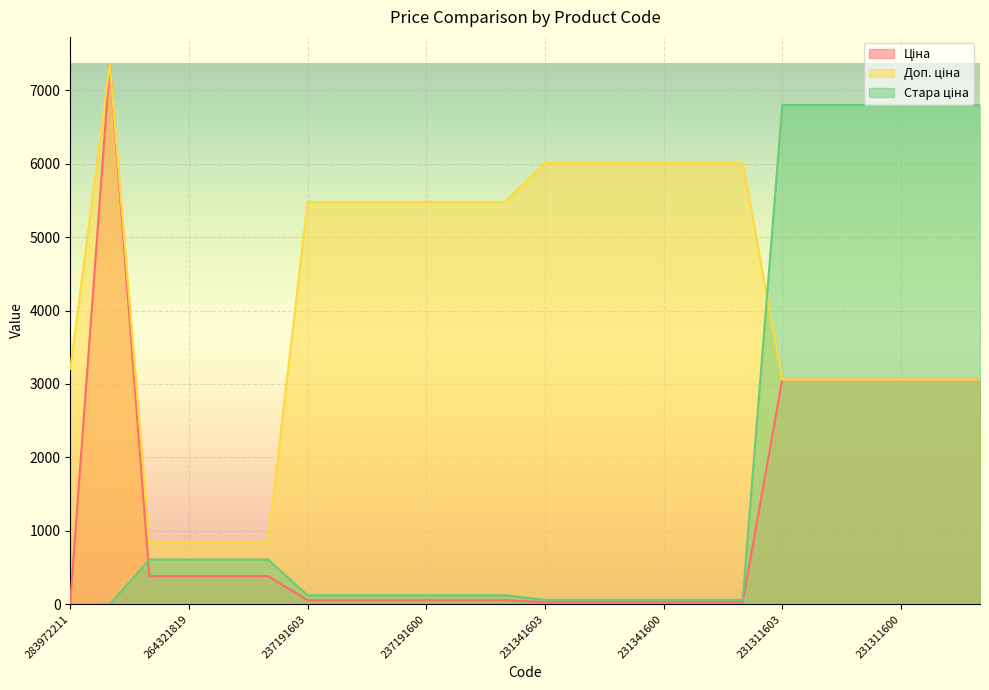

How many intersections are there between Доп. ціна and Стара ціна?

1